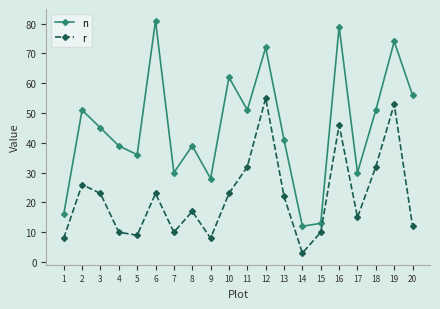

Reading left to right, list all the values displayed in this chart.

n: 16	51	45	39	36	81	30	39	28	62	51	72	41	12	13	79	30	51	74	56
r: 8	26	23	10	9	23	10	17	8	23	32	55	22	3	10	46	15	32	53	12